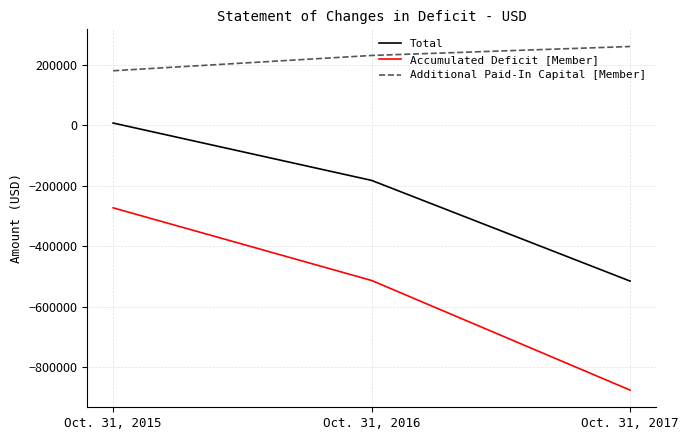

True or false: Accumulated Deficit [Member] has a value of -272740 at Oct. 31, 2015.

True